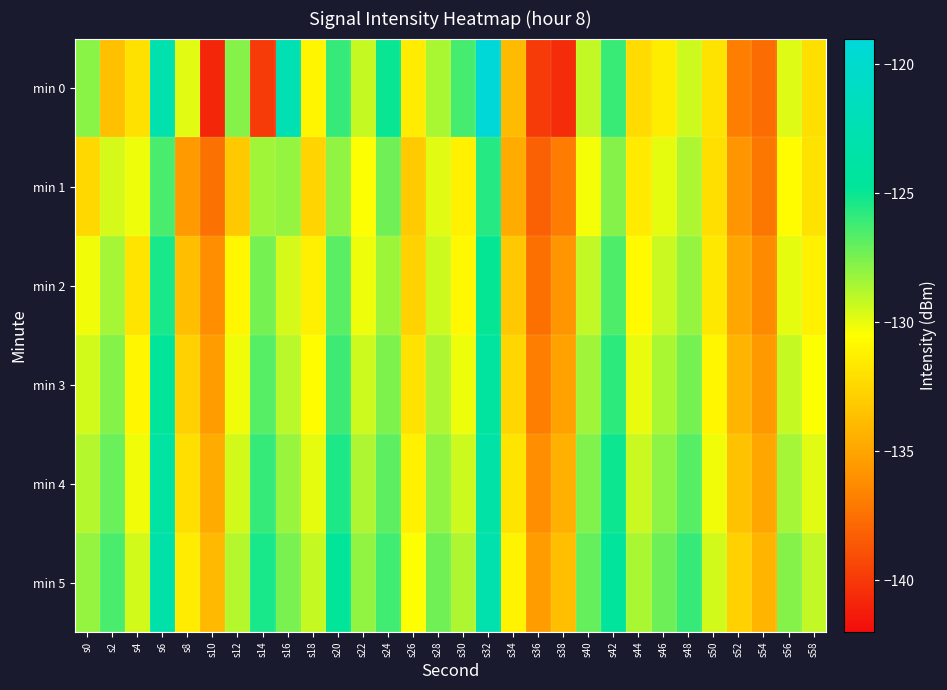

Between s22 and s40, which is larger?

s40